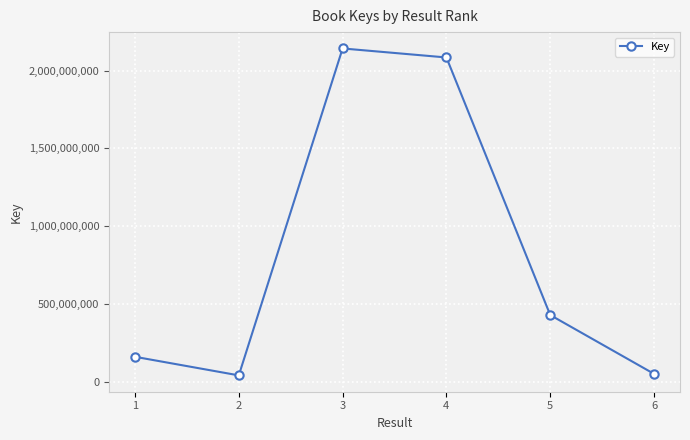

What is the change in value from 3 to 4?

-58004282